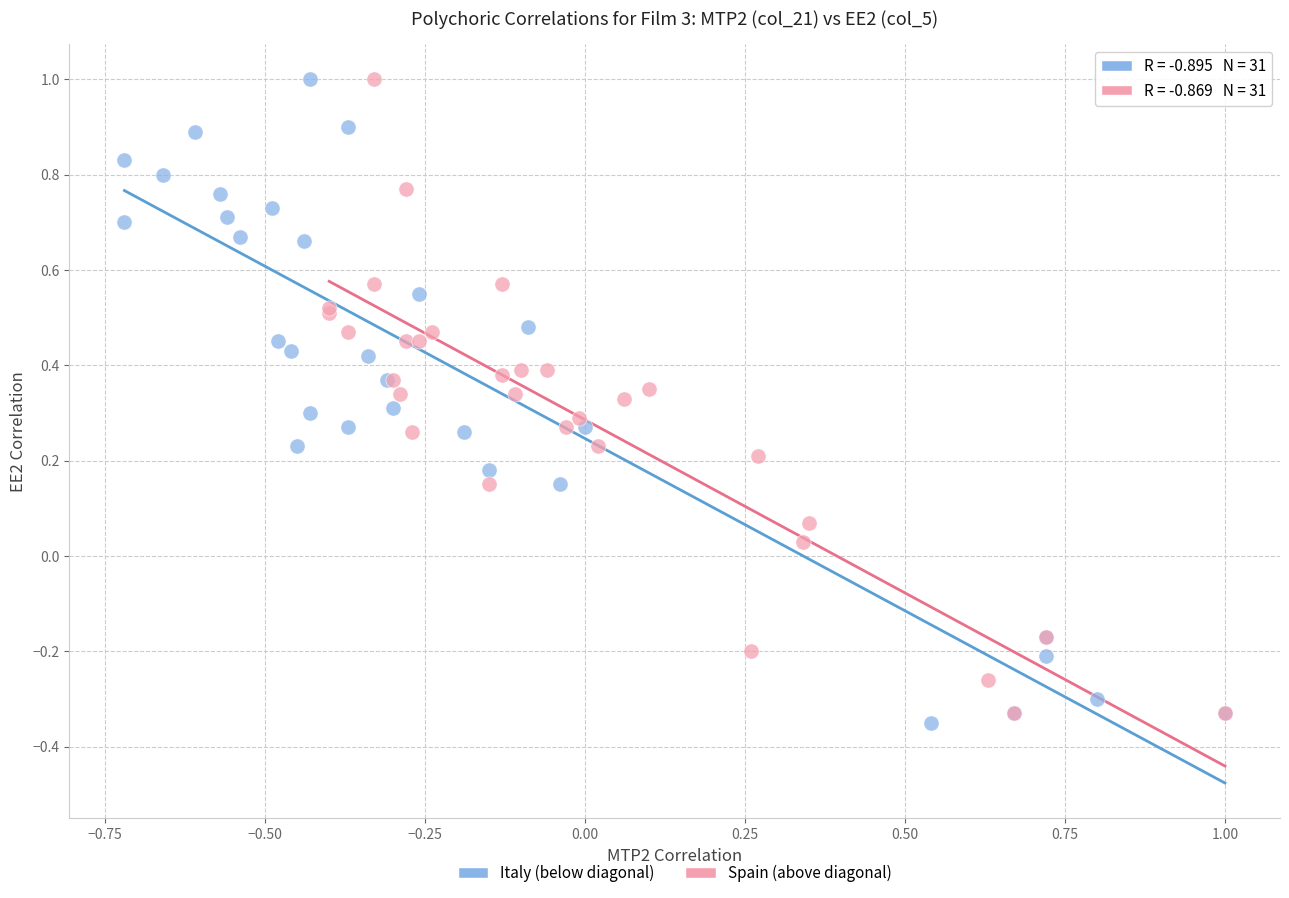

Which series reaches the minimum Y coordinate?

Italy (below diagonal)